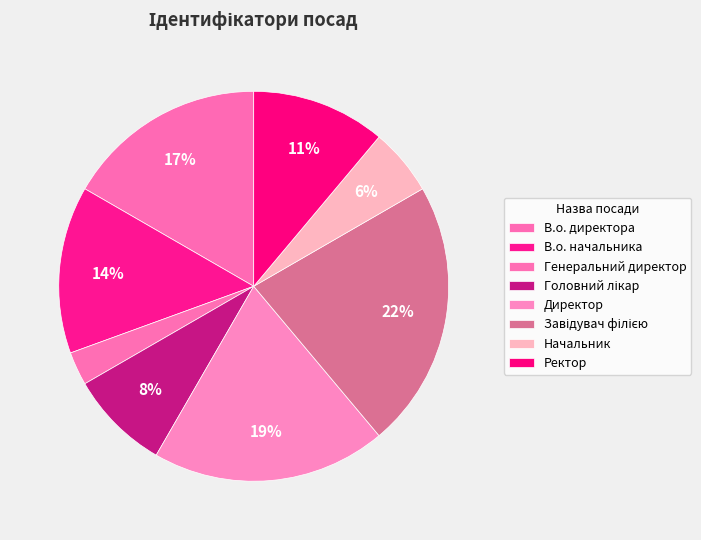

Which category has the smallest portion of the pie?

Генеральний директор